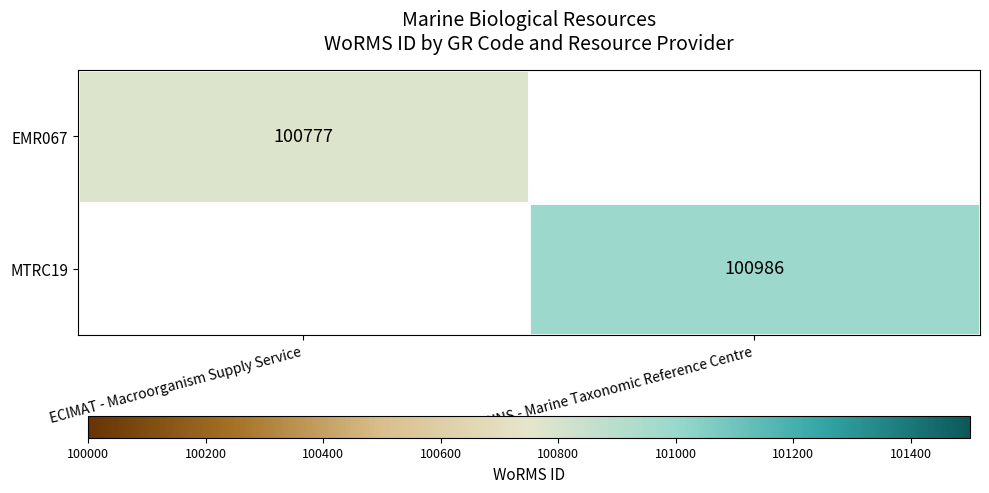

Is it true that EMR067 equals 100777 at ECIMAT - Macroorganism Supply Service?

True